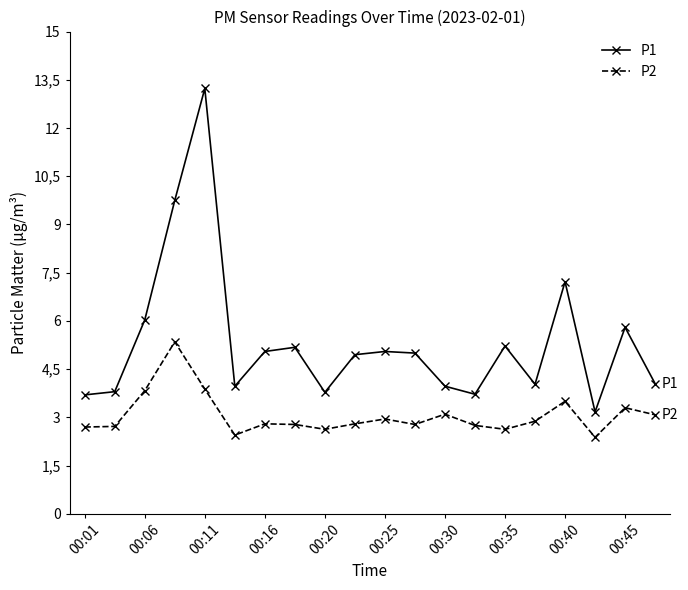

In P2, how many points are lower than both neighbors (excluding endpoints)?

5